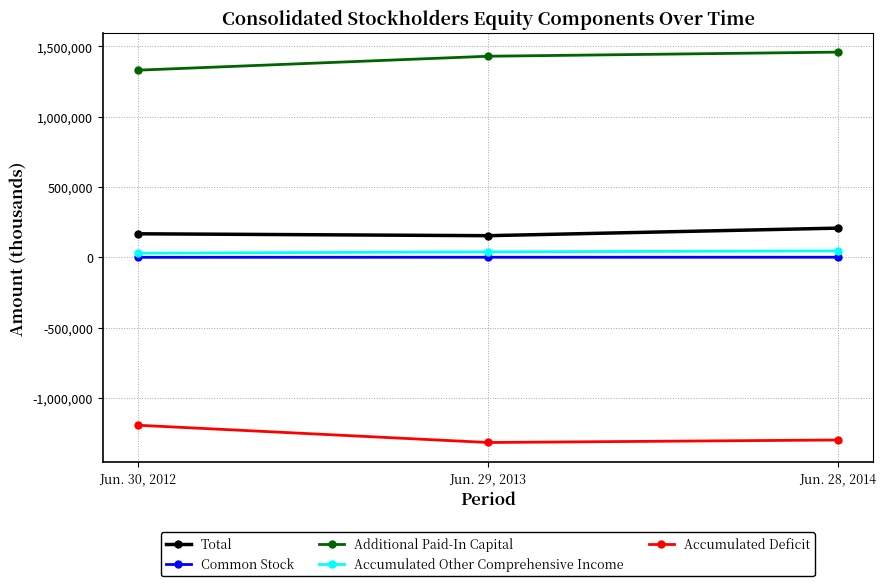

How many Common Stock values are between 515 and 1077?

3